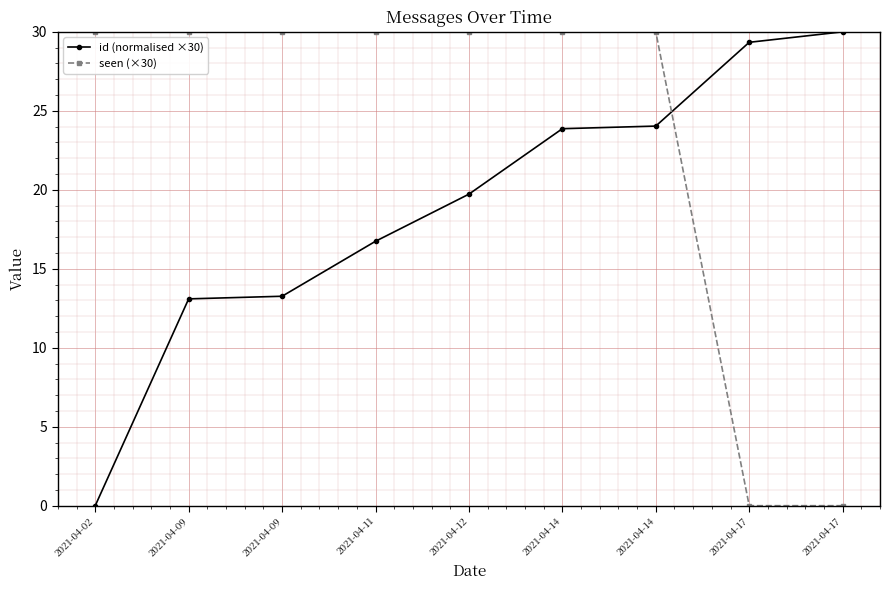

What are all the series names shown in the legend?

id (normalised ×30), seen (×30)